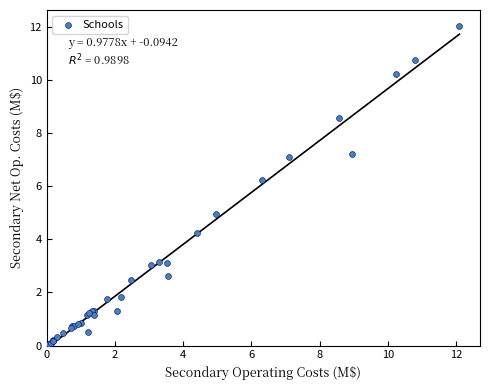

What Y value in the scatter plot is closest to 6?

6.2